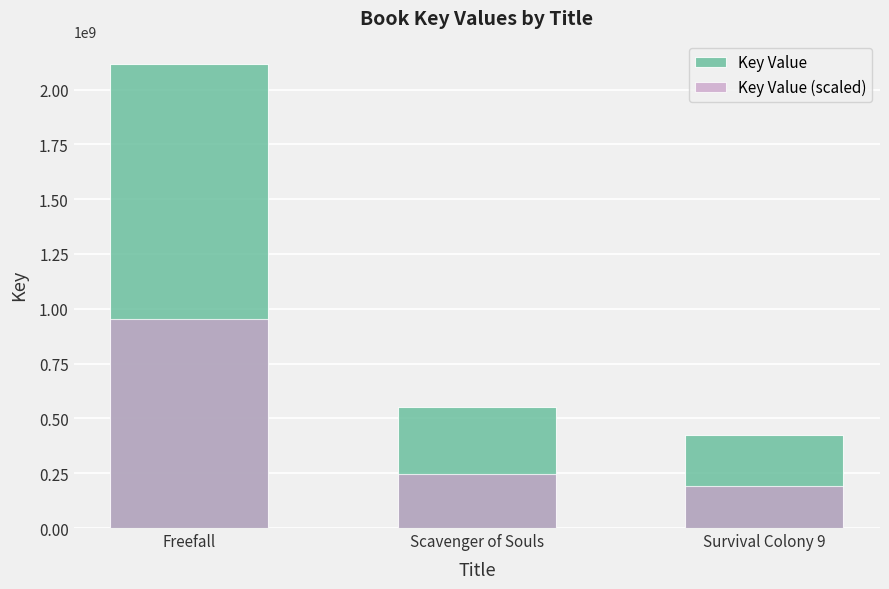

Between Scavenger of Souls and Survival Colony 9, which series saw the biggest shift?

Key Value